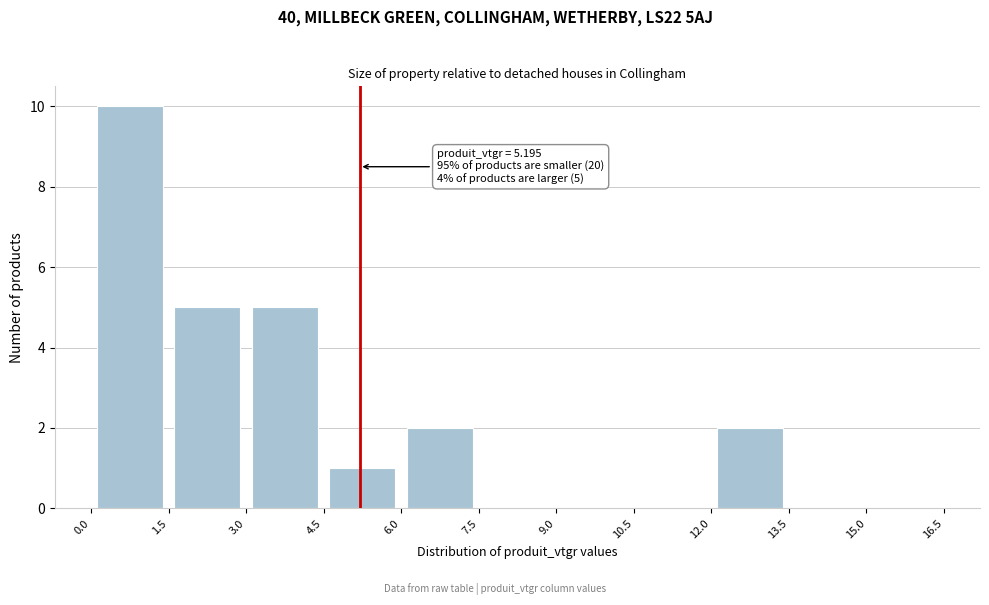

Which range on the x-axis has the tallest bar?

0.0 to 1.5